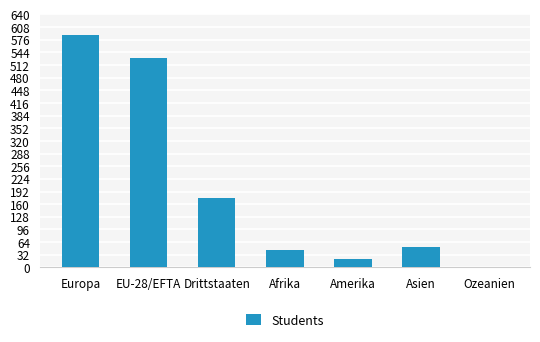

What is the greatest value displayed?

587